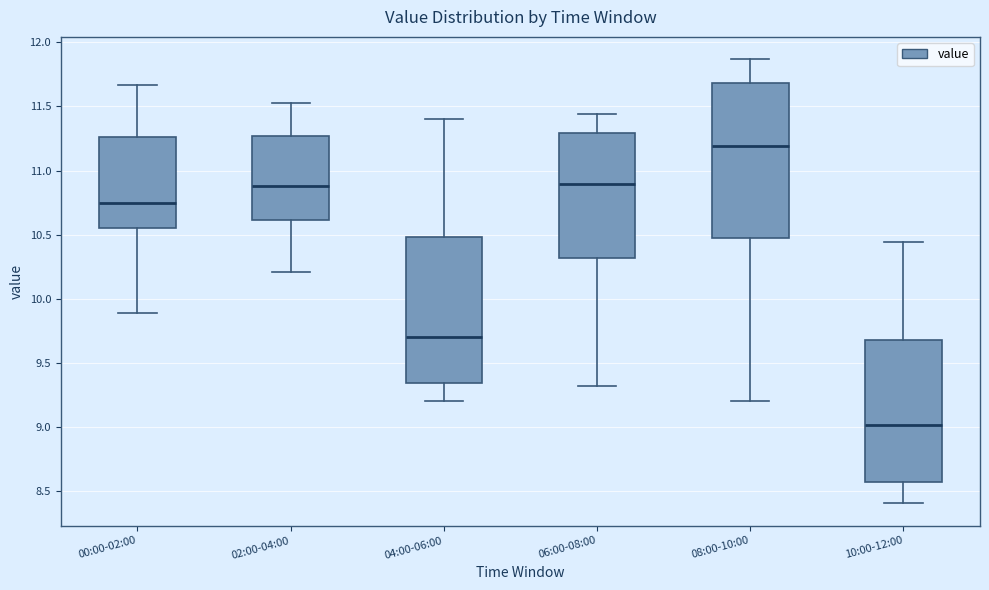

Where does the median line of the box for 02:00-04:00 sit on the y-axis? The values are not printed on the chart, so give them approximately, as read against the axis.

10.90